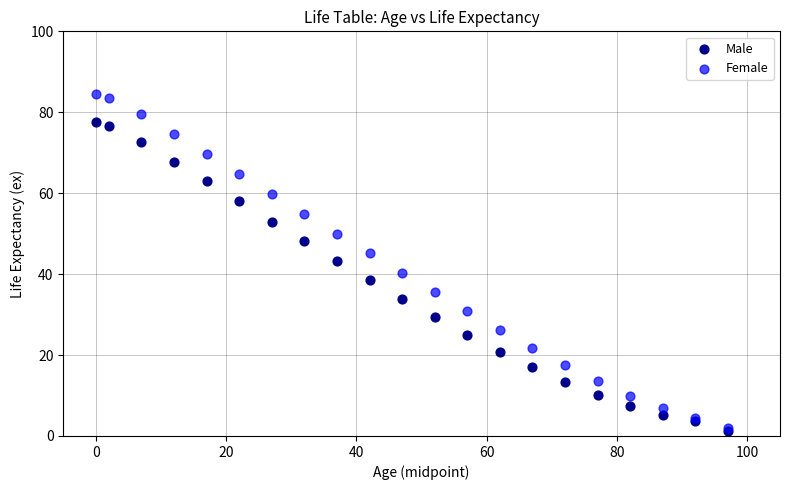

Which series has the largest Y range (max minus min)?

Female